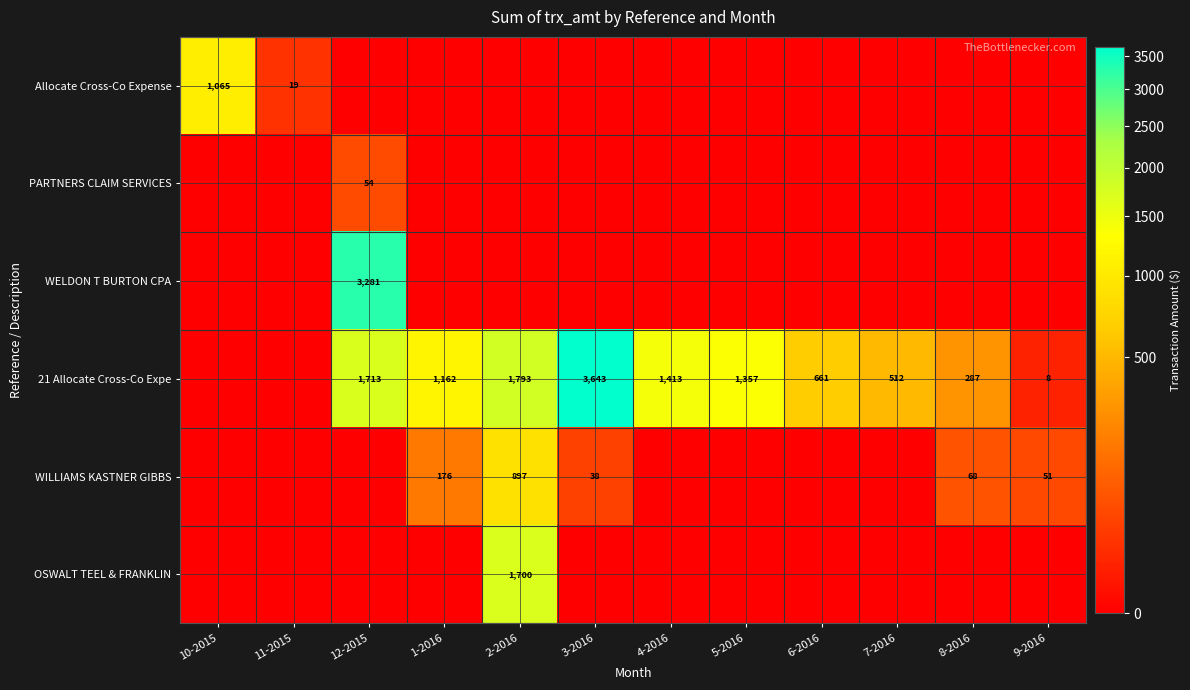

The value of 21 Allocate Cross-Co Expe at 5-2016 is 927. True or false?

False